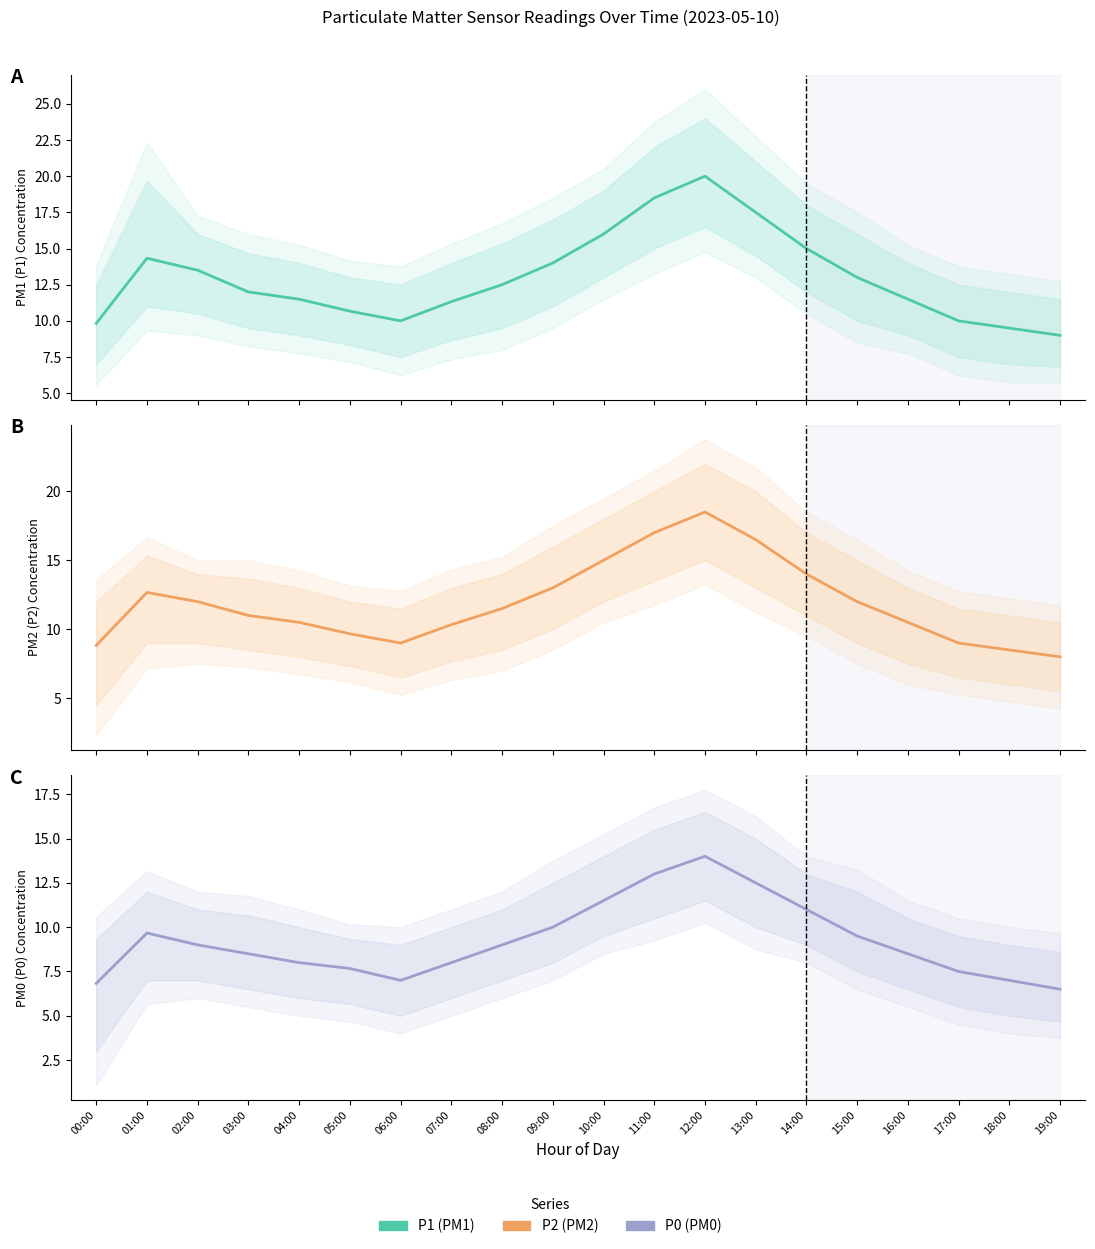

What is the value of the P0 point at the 13th from the left?

14.0